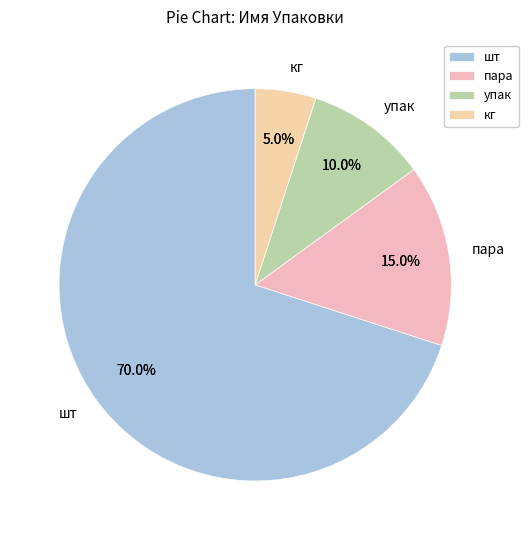

What percentage is the шт slice, to the nearest percent?

70%